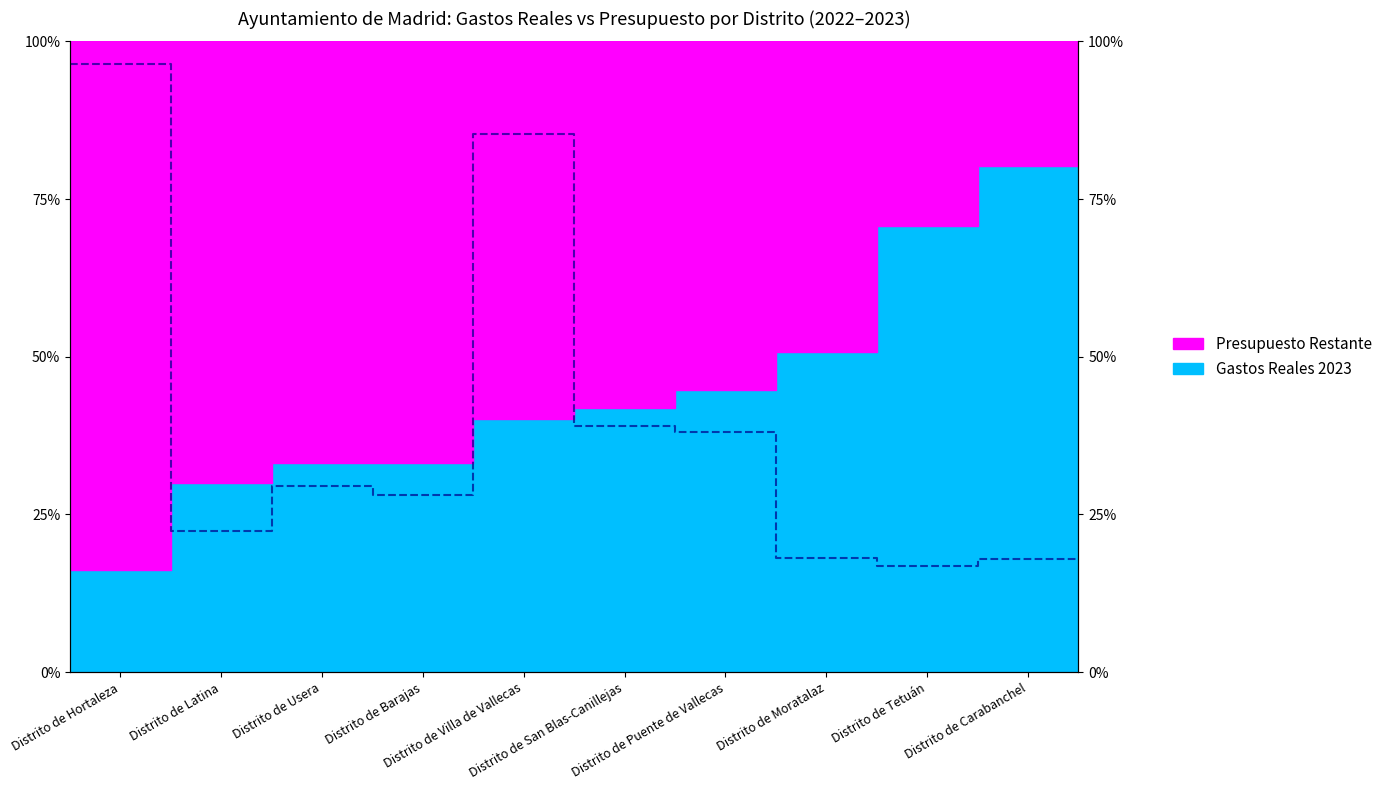

What is the label of the 3rd point from the left?

Distrito de Usera